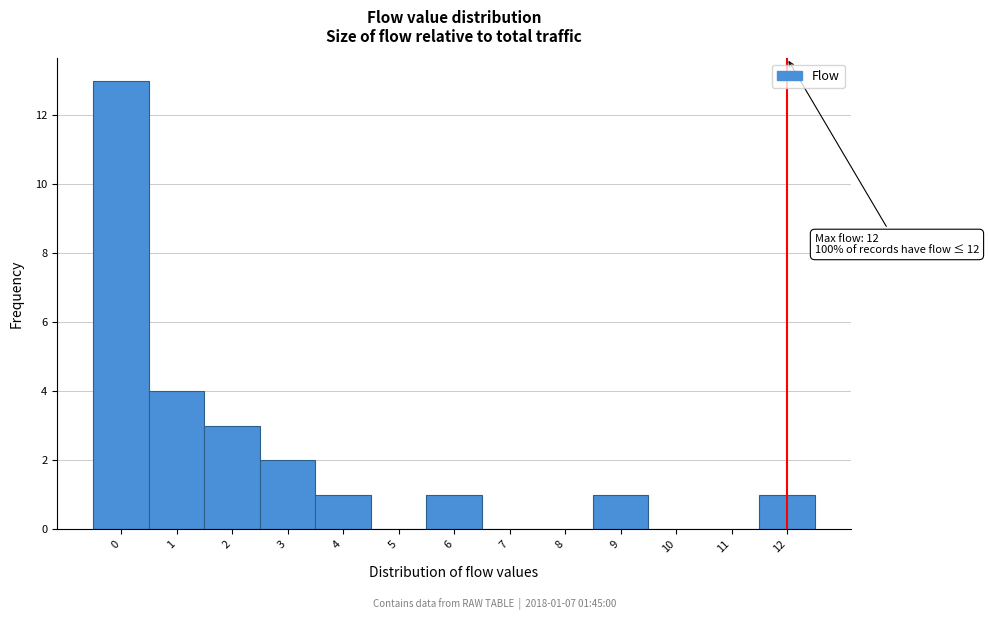

Which range on the x-axis has the tallest bar?

-0.5 to 0.5